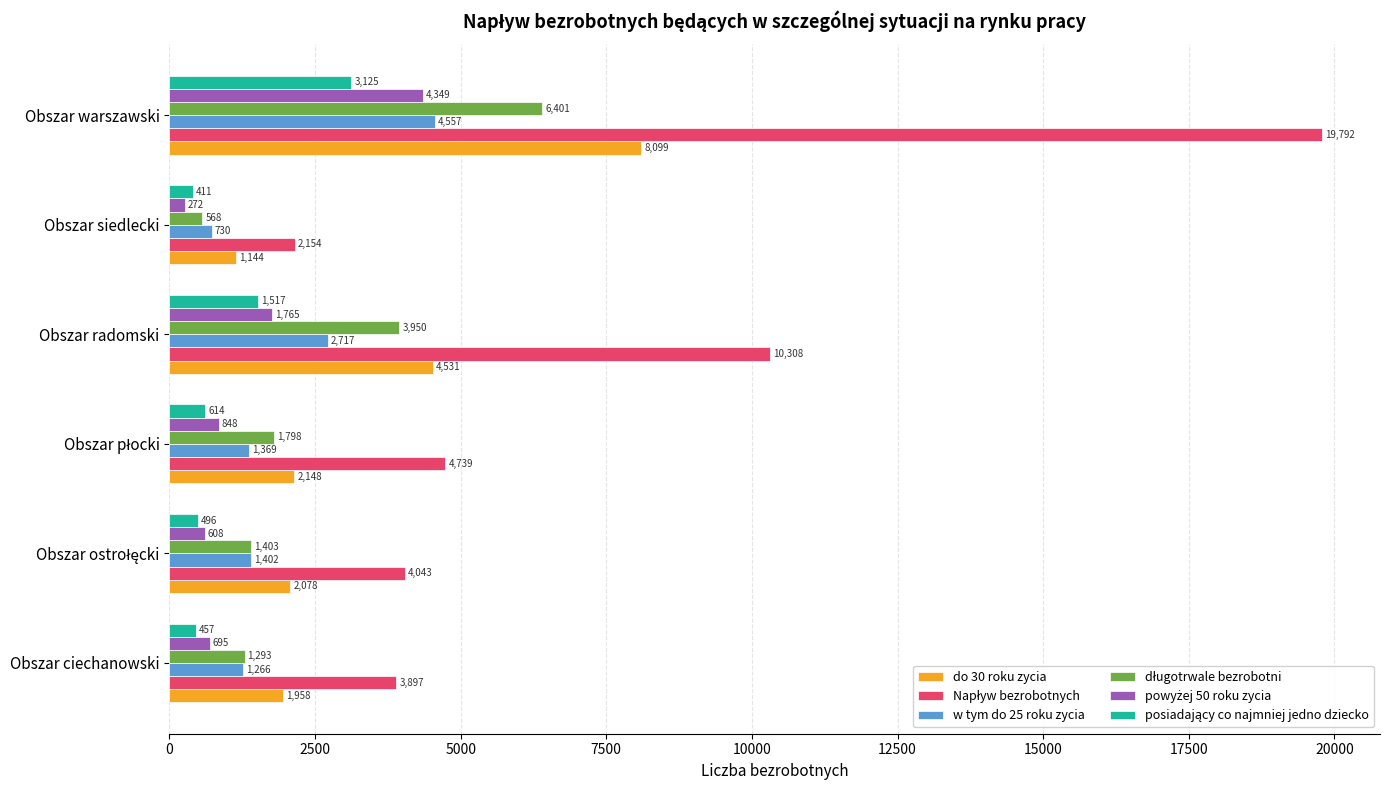

What is the difference between the highest and lowest values at Obszar siedlecki?

1882